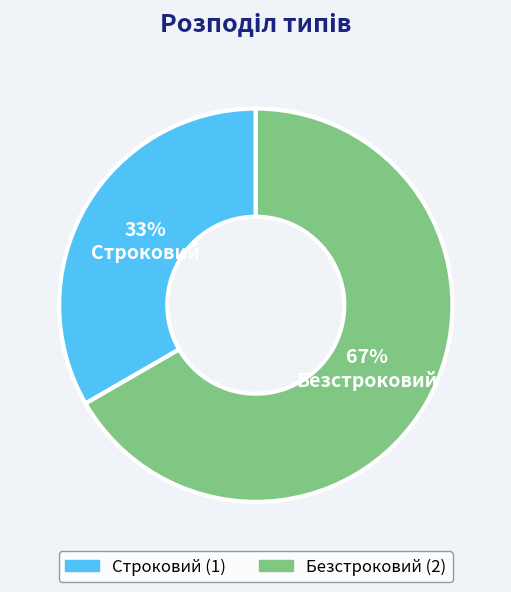

What is the largest slice in the pie chart?

Безстроковий